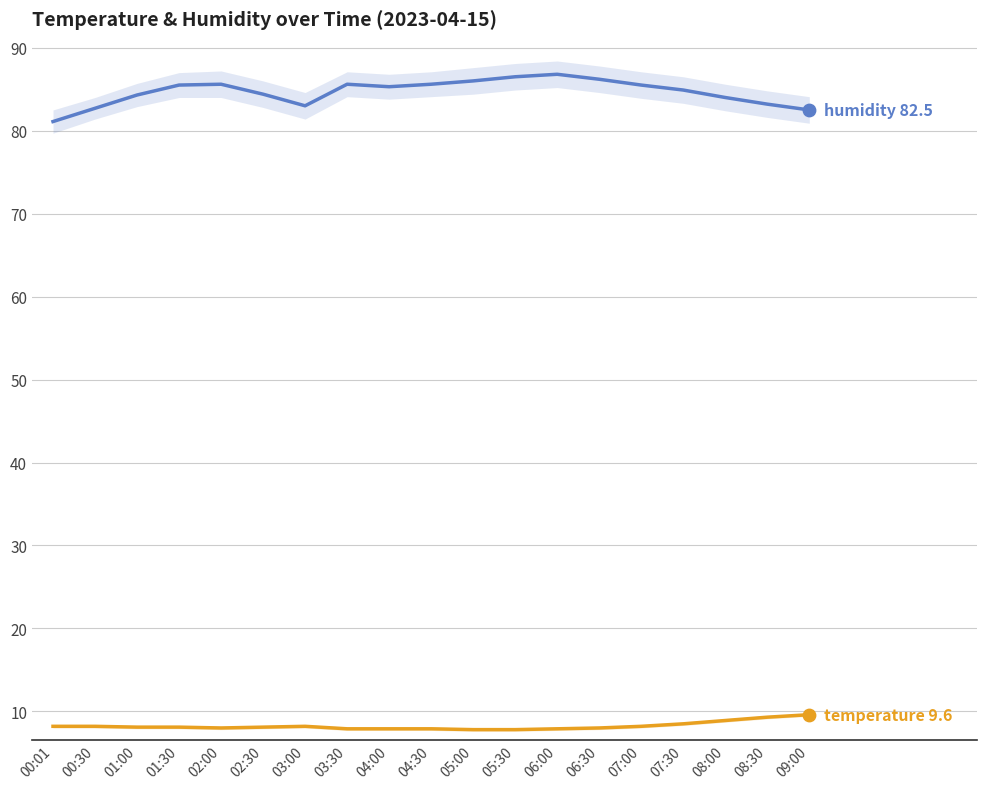

What are all the series names shown in the legend?

humidity, temperature